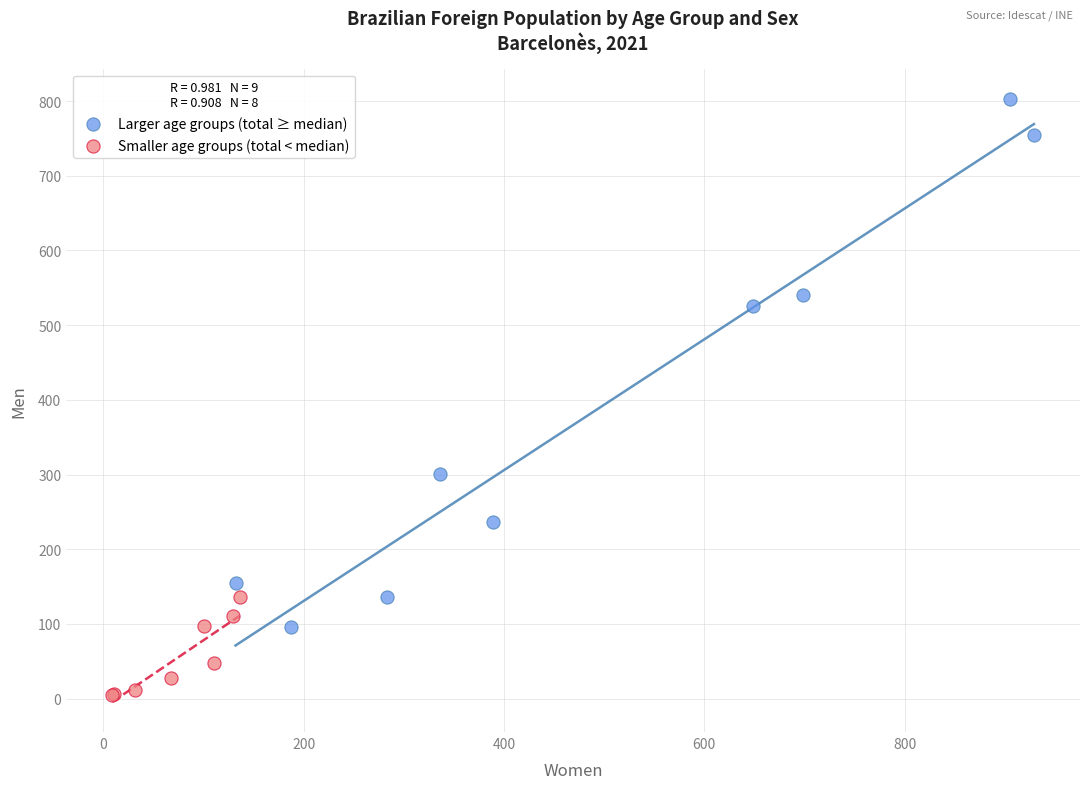

Which series contains the lowest Y value?

Smaller age groups (total < median)